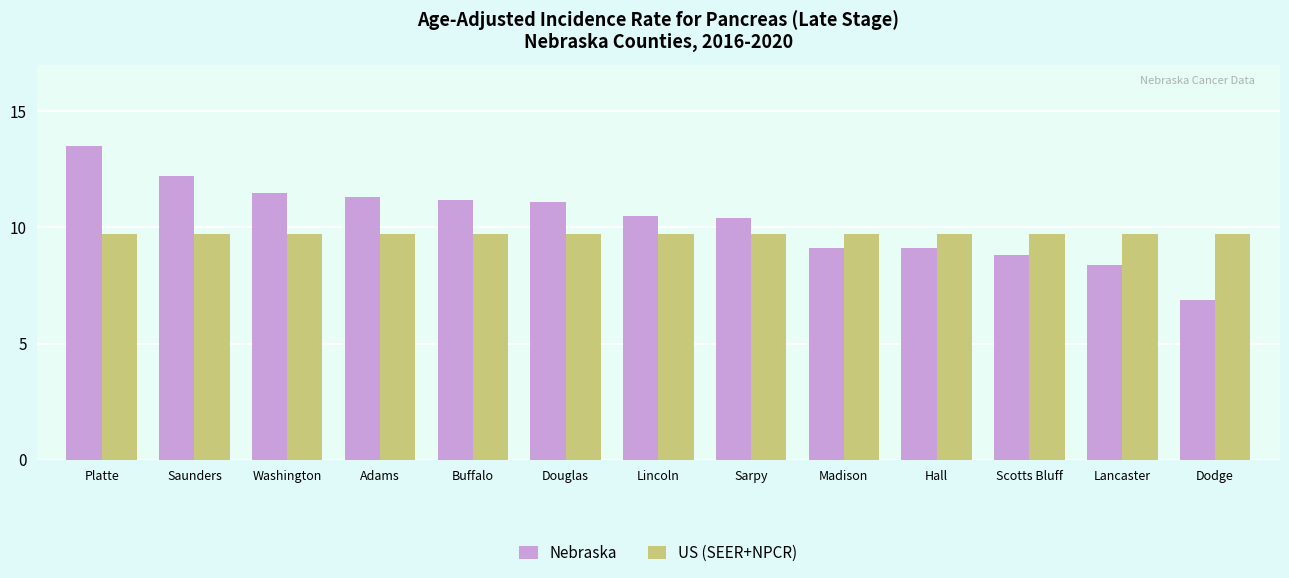

What are all the series names shown in the legend?

Nebraska, US (SEER+NPCR)